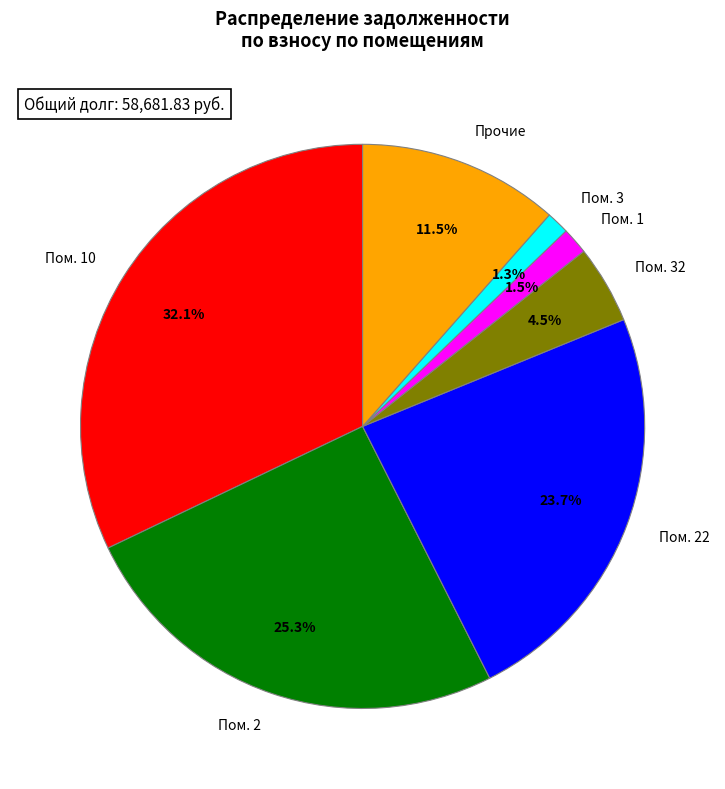

Do Пом. 10 and Пом. 22 together represent more than half of the pie?

Yes